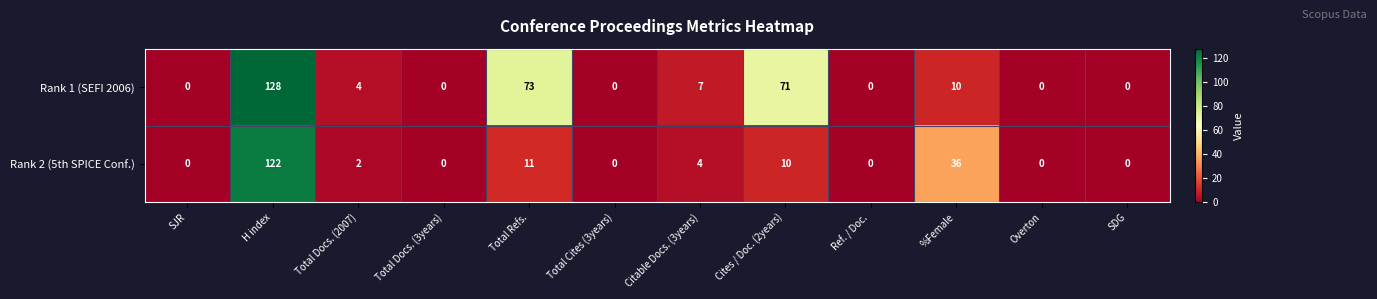

Reading left to right, transcribe all the data shown in this chart.

Rank 1 (SEFI 2006): 0	128	4	0	73	0	7	71	0	10	0	0
Rank 2 (5th SPICE Conf.): 0	122	2	0	11	0	4	10	0	36	0	0